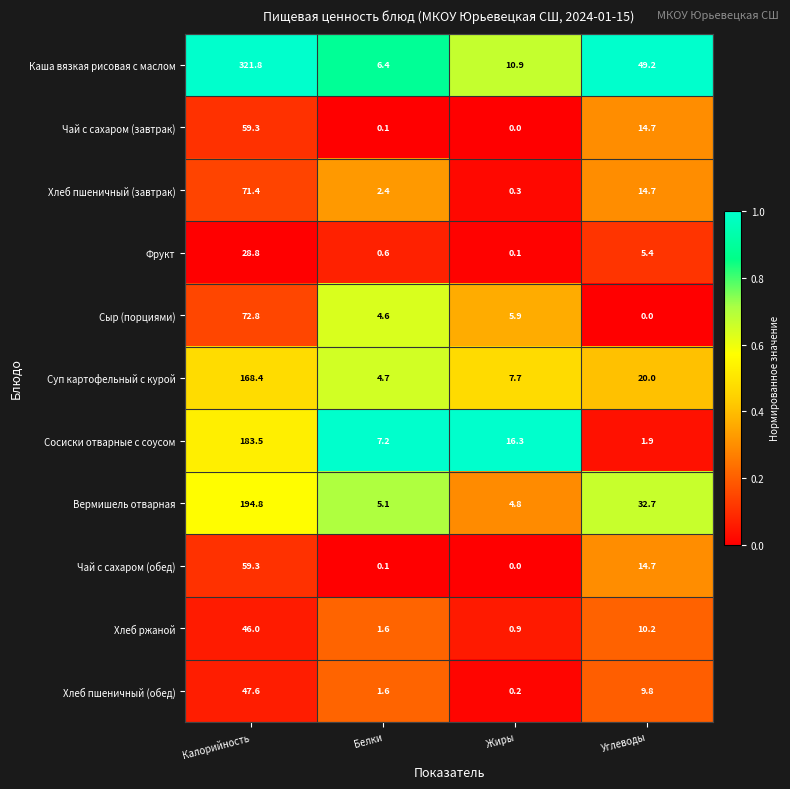

Which series has the widest spread of values?

Каша вязкая рисовая с маслом